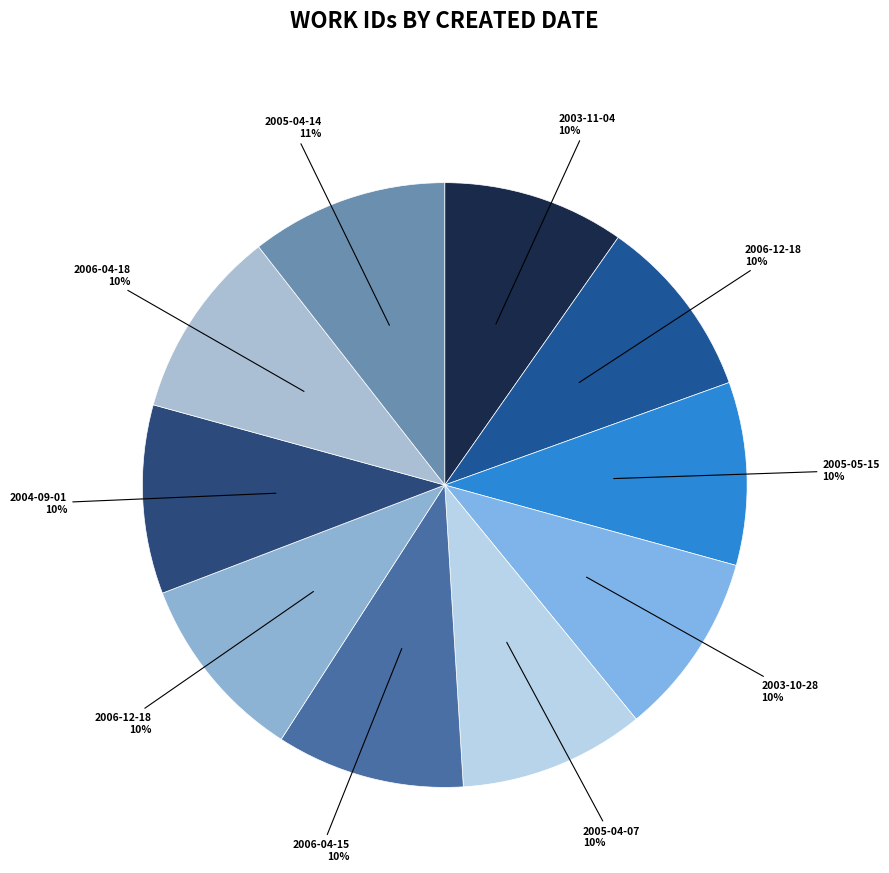

Does any single category account for the majority?

No